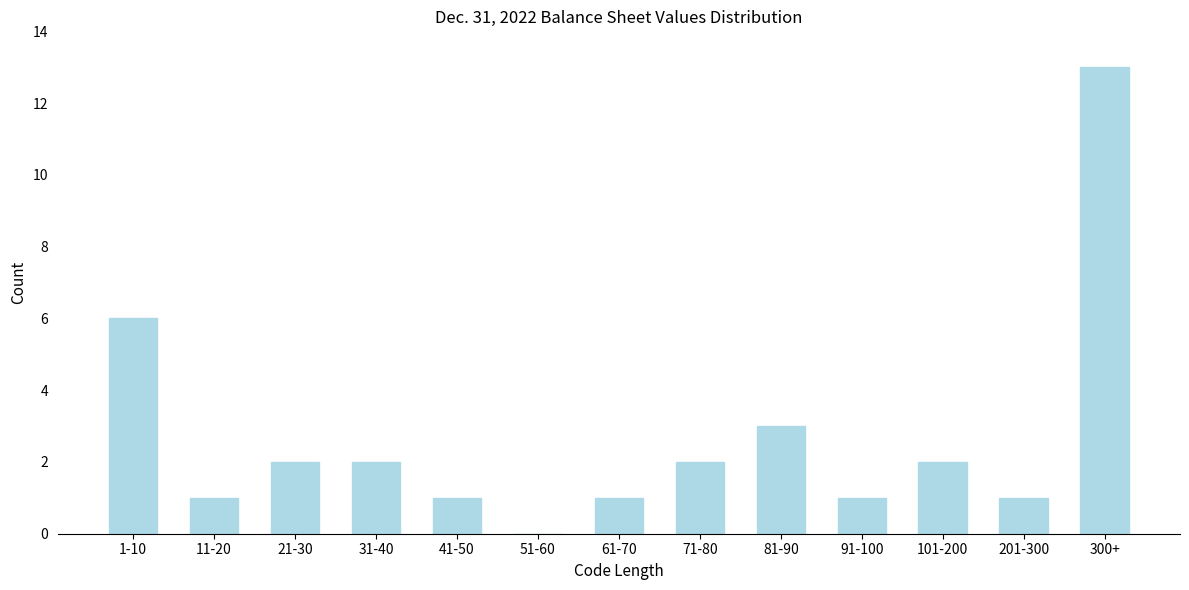

Reading left to right, transcribe all the data shown in this chart.

1-10=6	11-20=1	21-30=2	31-40=2	41-50=1	51-60=0	61-70=1	71-80=2	81-90=3	91-100=1	101-200=2	201-300=1	300+=13